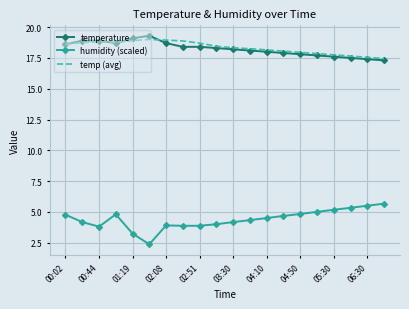

What is the maximum value shown in the chart?

19.3